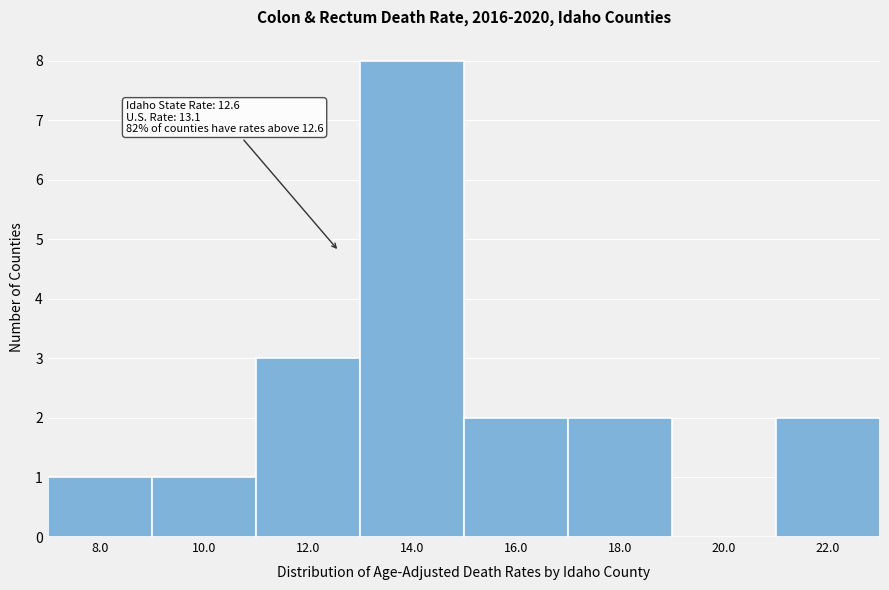

Over which range of the x-axis is the bar tallest?

13 to 15